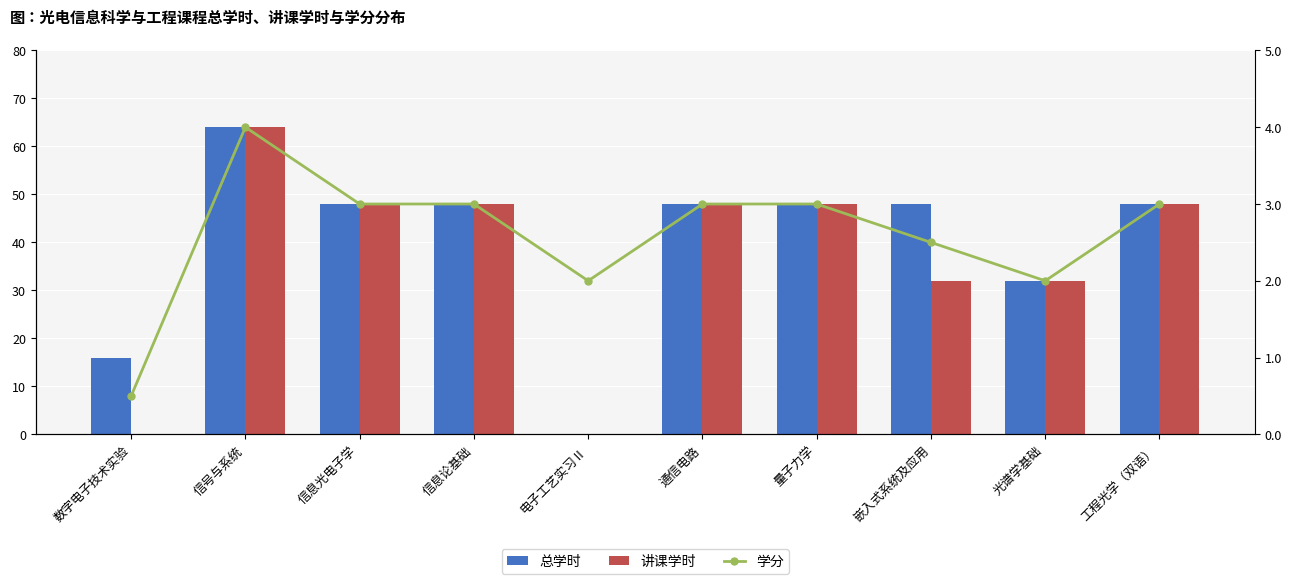

What are all the series names shown in the legend?

总学时, 讲课学时, 学分